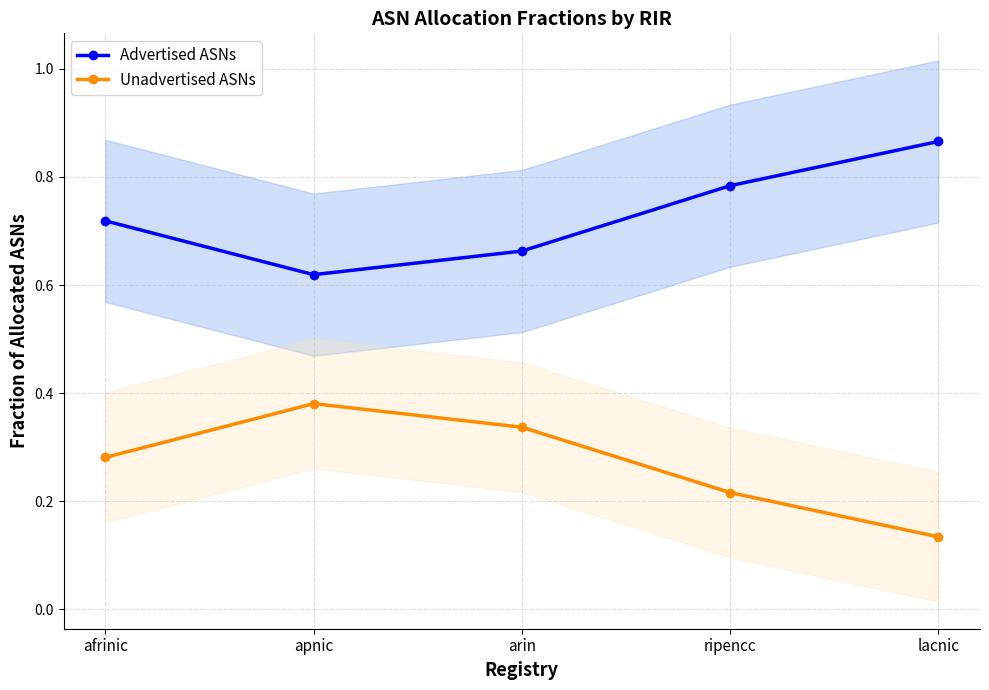

Is this an area chart (filled region under the line)?

No